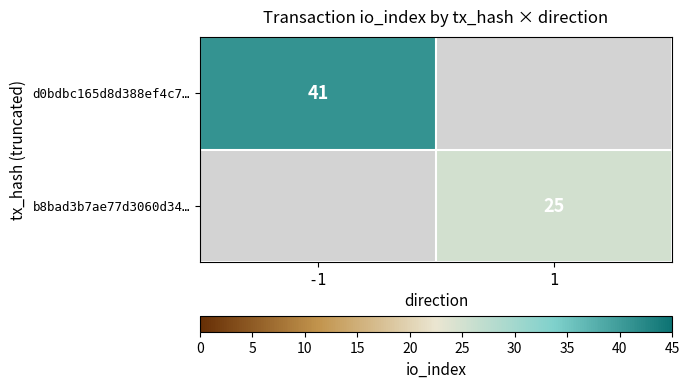

Is it true that d0bdbc165d8d388ef4c7… equals 70 at -1?

False